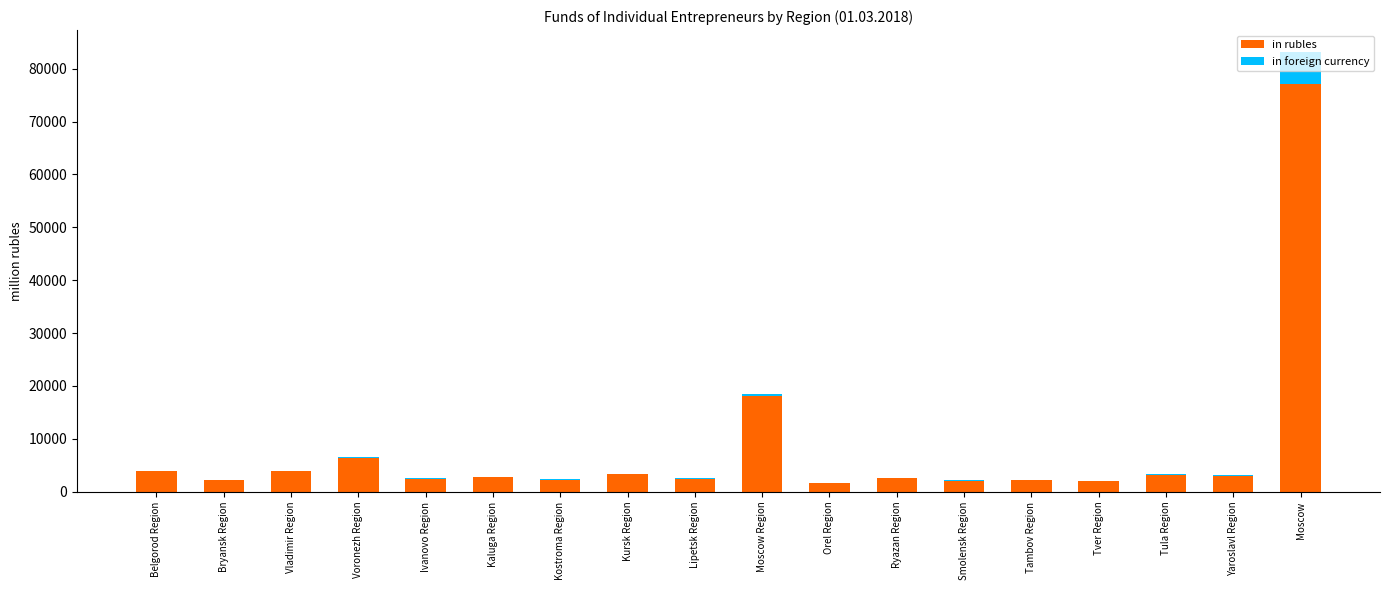

Is it true that in rubles equals 3904 at Belgorod Region?

True